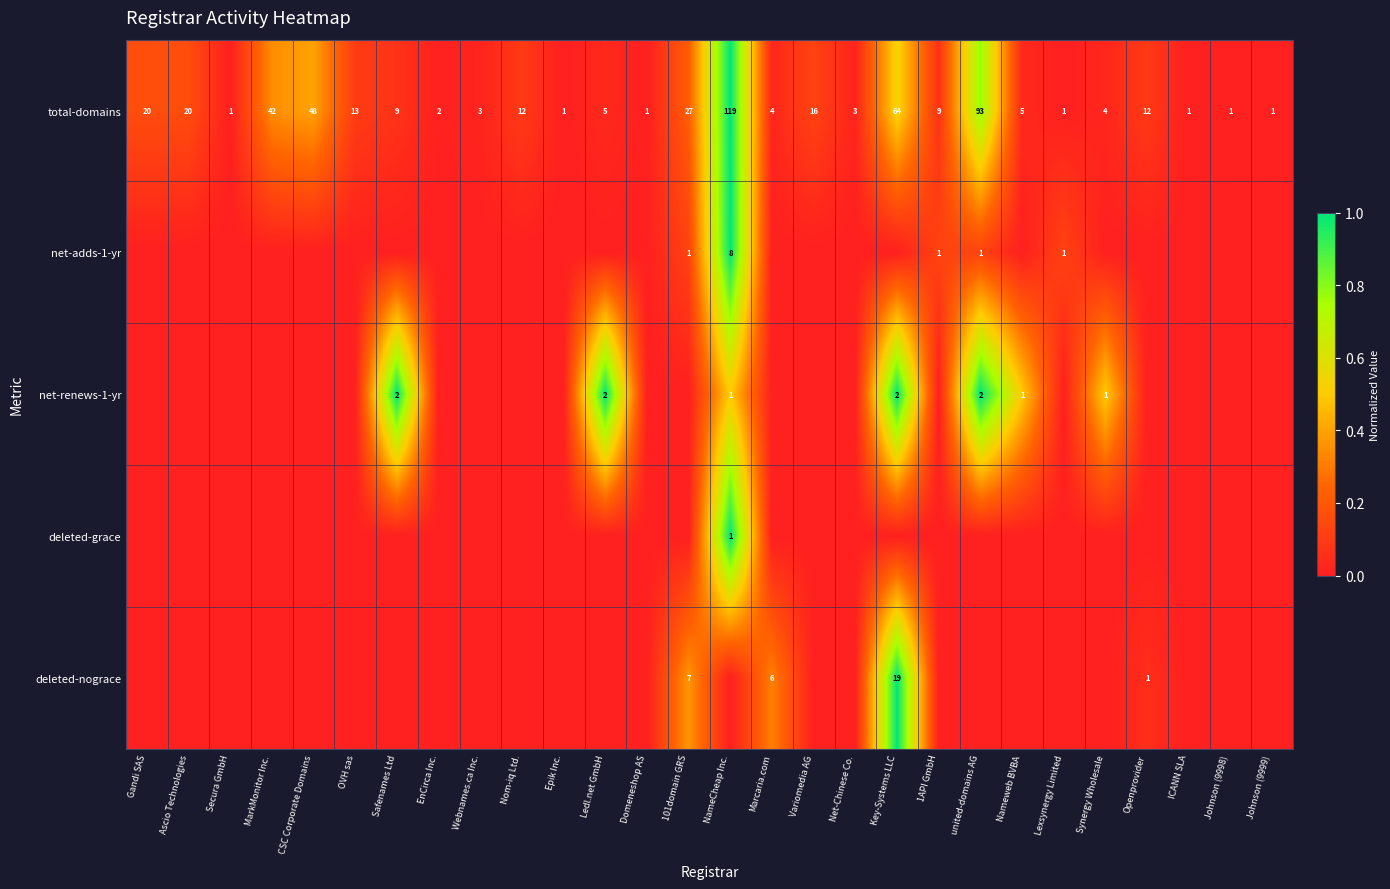

What is the highest value of the total-domains series?

119